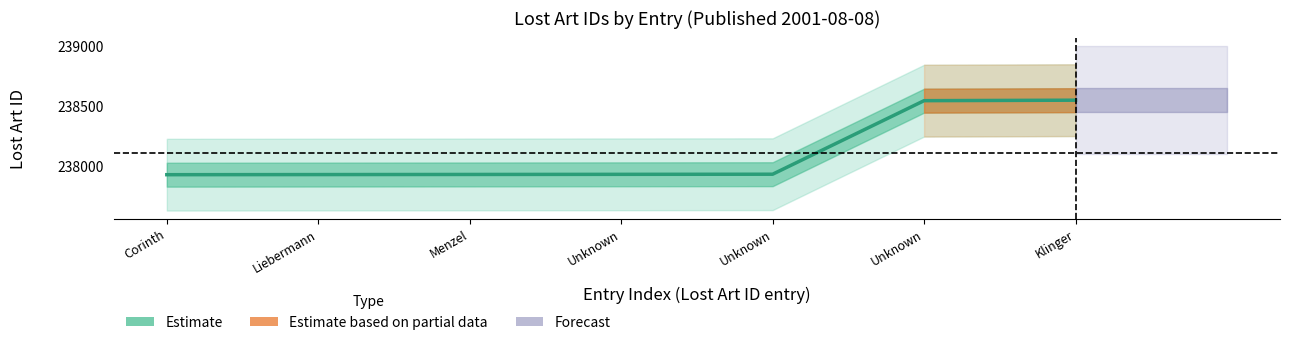

Is this an area chart (filled region under the line)?

No